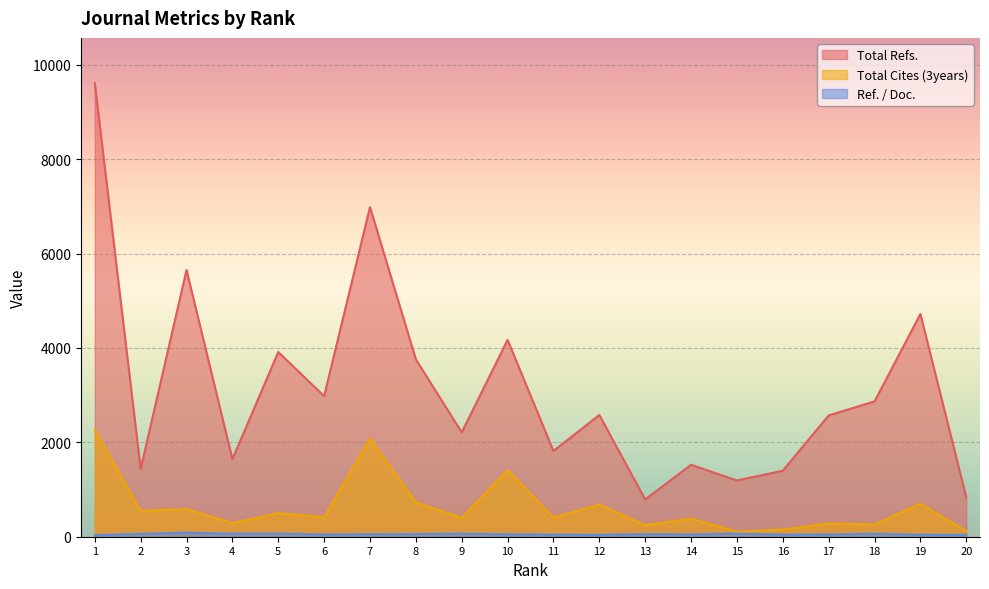

What is the difference between the Total Cites (3years) values at 14 and 13?

137.0